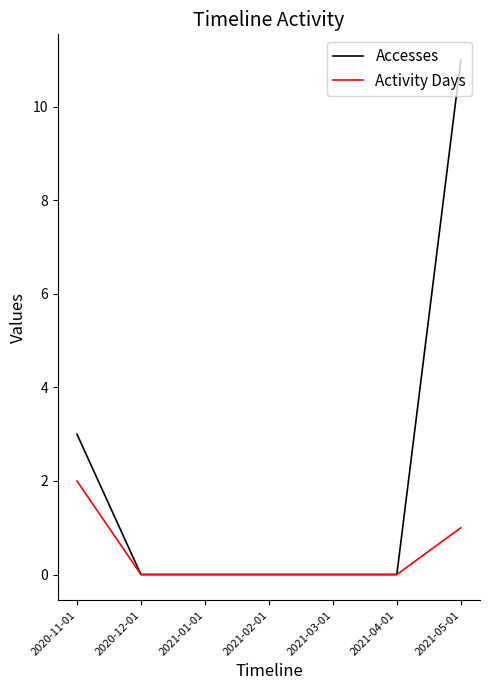

What position from the right is 2020-12-01?

6